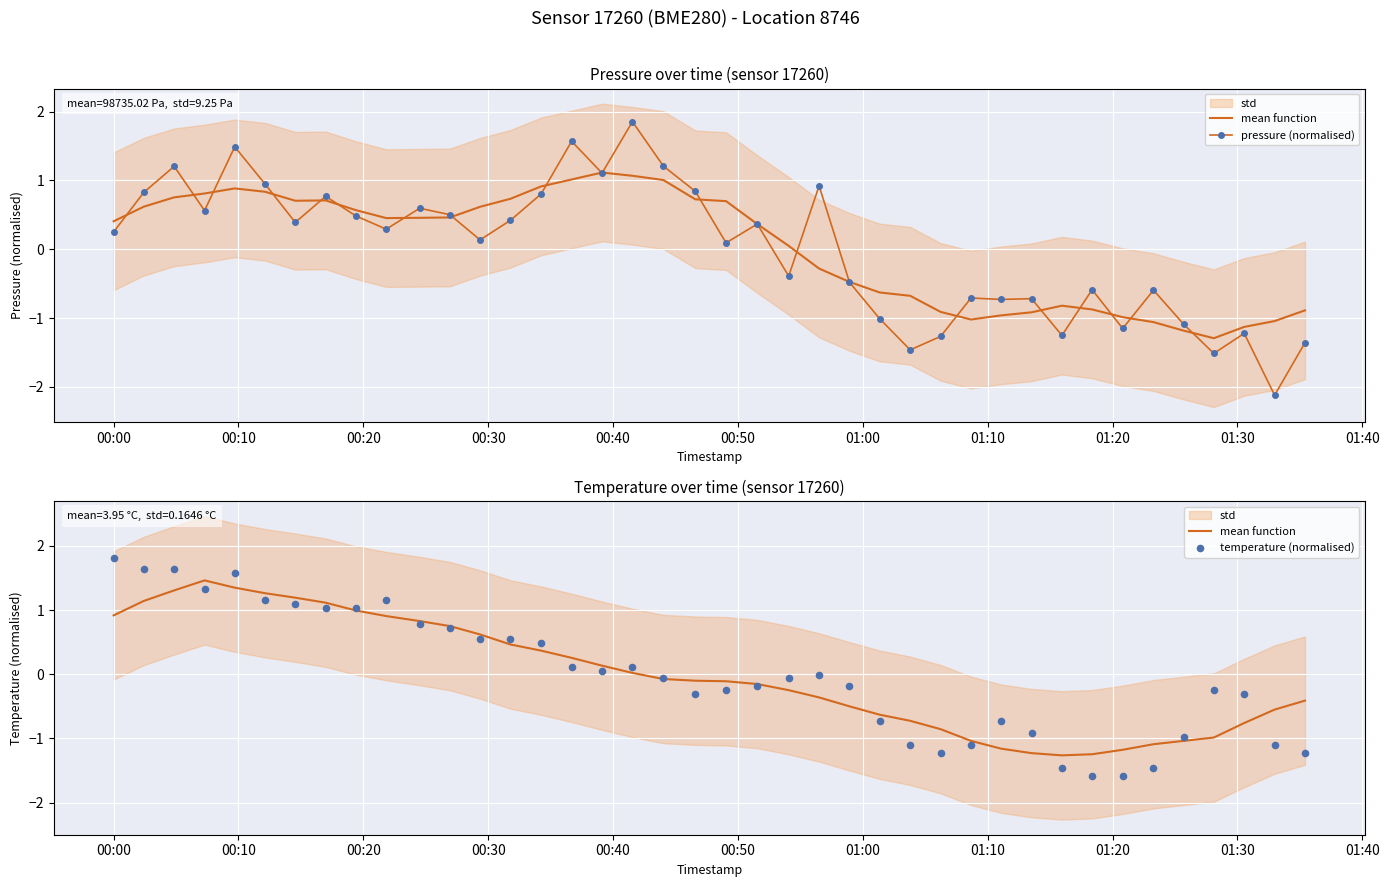

At which category is the sum across all series the highest?

00:40